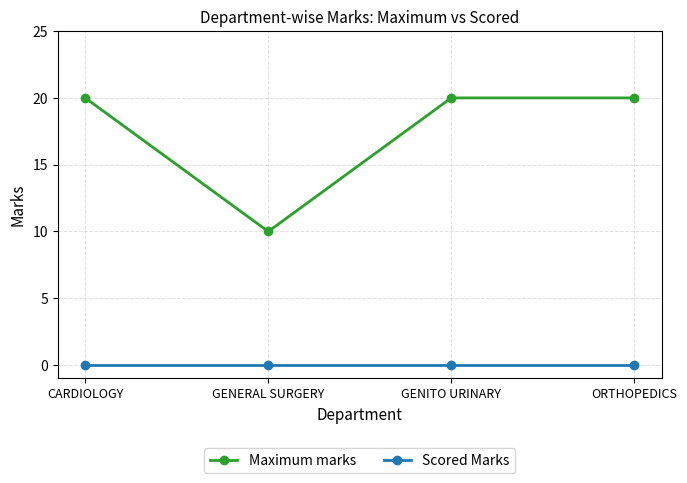

What is the label of the 3rd point from the left?

GENITO URINARY